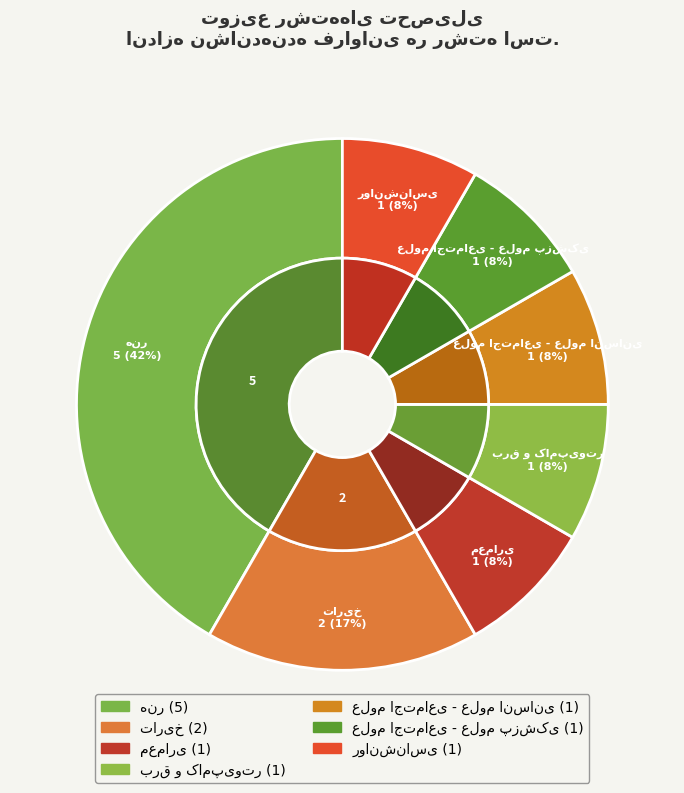

What is the ratio of the value at برق و کامپیوتر to the value at معماری?

1.0